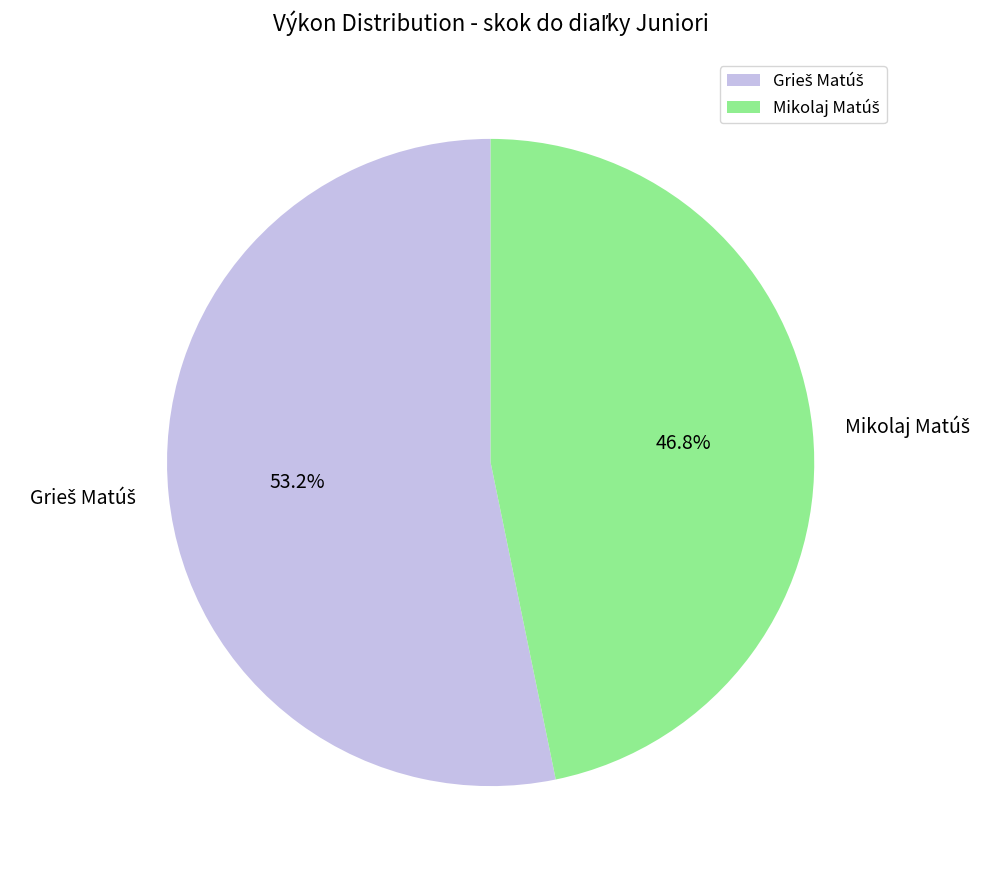

Does any single category account for the majority?

Yes